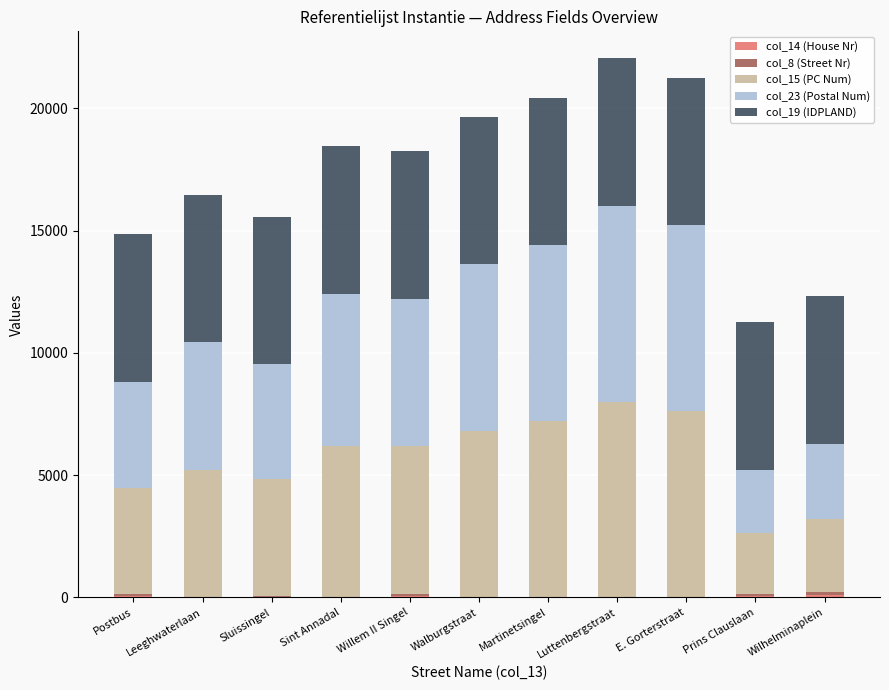

How many series are shown in this chart?

5